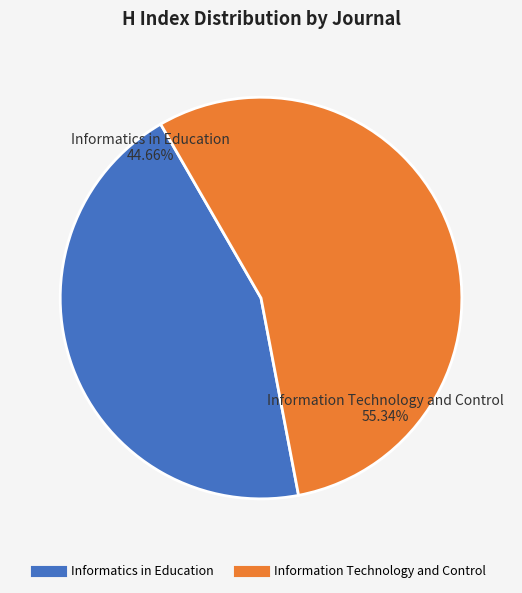

Do Informatics in Education and Information Technology and Control together represent more than half of the pie?

Yes